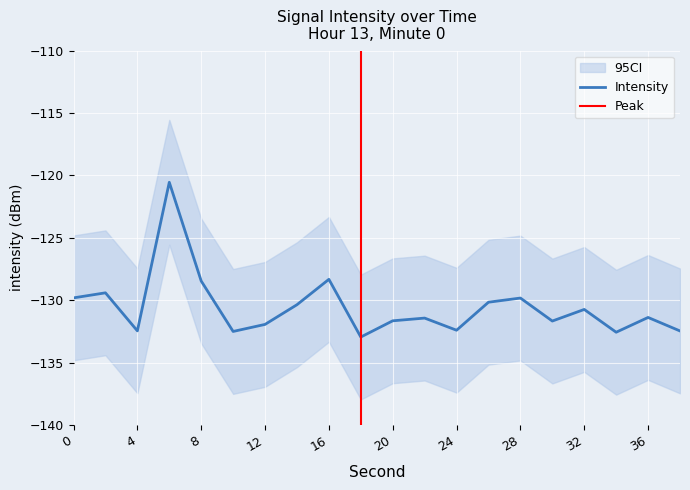

At which category does the data reach its first local peak?

2